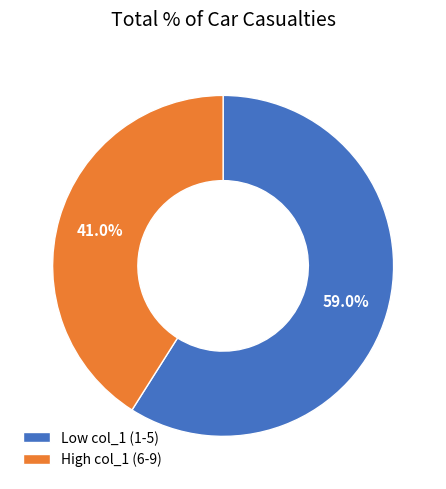

To the nearest percent, what is the difference between the largest and smallest slice percentages?

18%